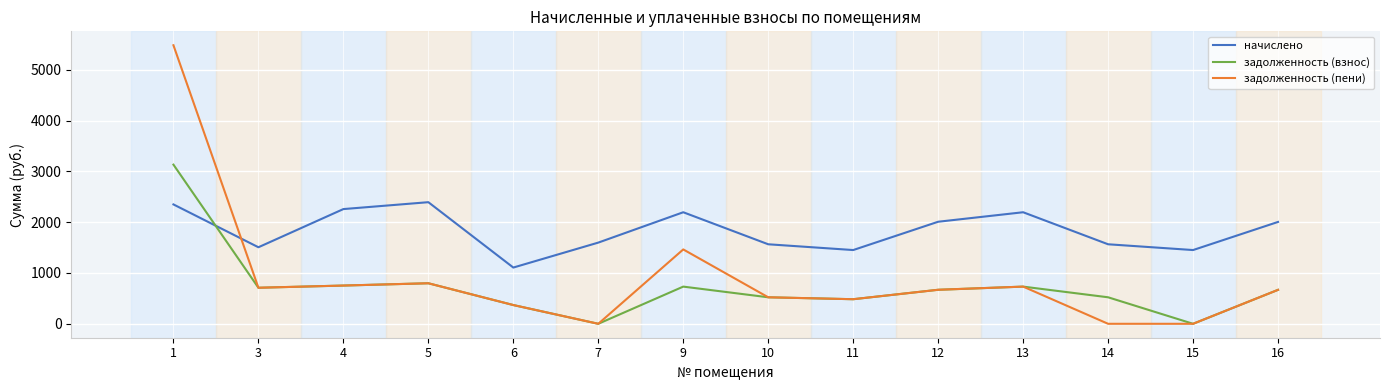

Between 5 and 11, which series saw the biggest shift?

начислено